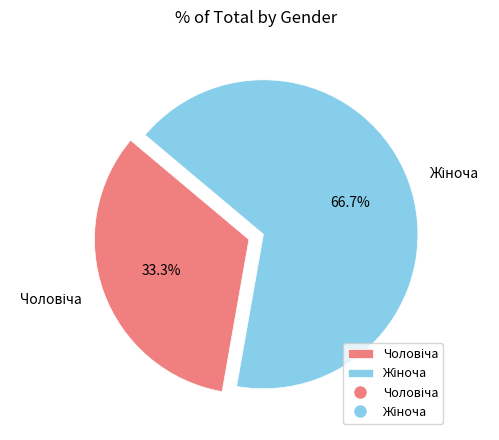

Is there a majority slice in this chart?

Yes